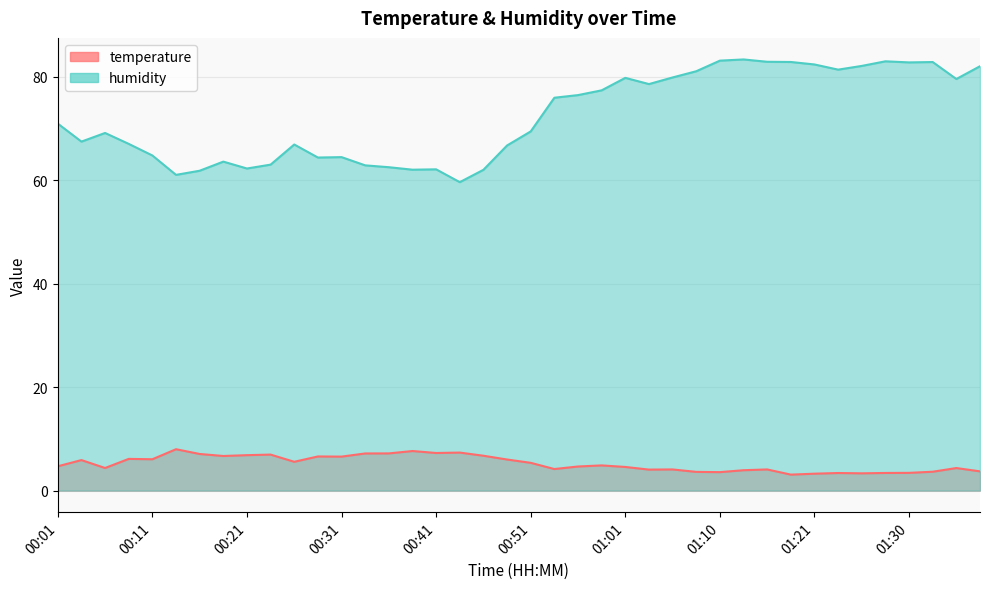

What is the value of the humidity point at the 25th from the left?

79.8